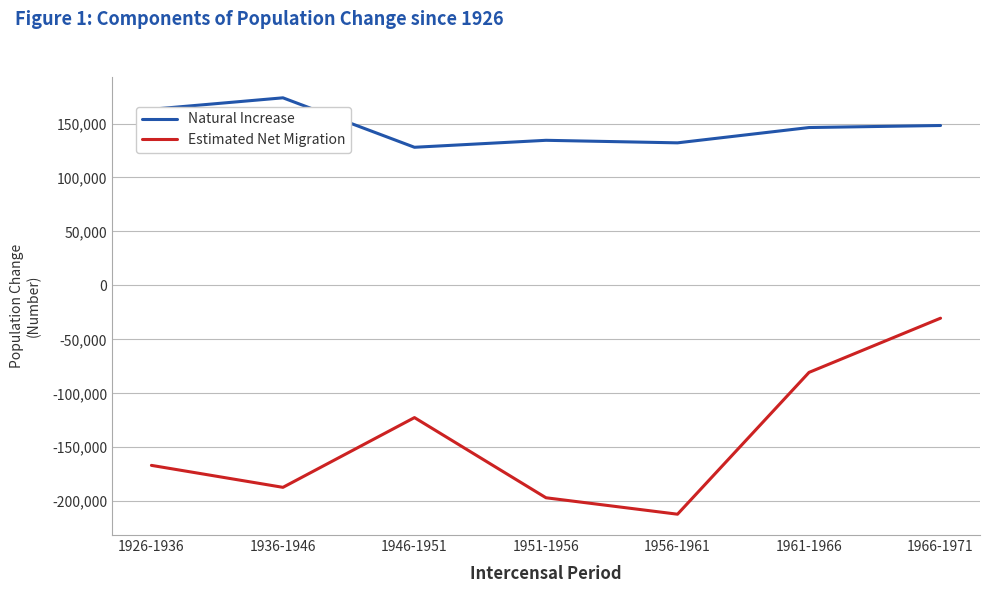

True or false: Natural Increase and Estimated Net Migration intersect in this chart.

False